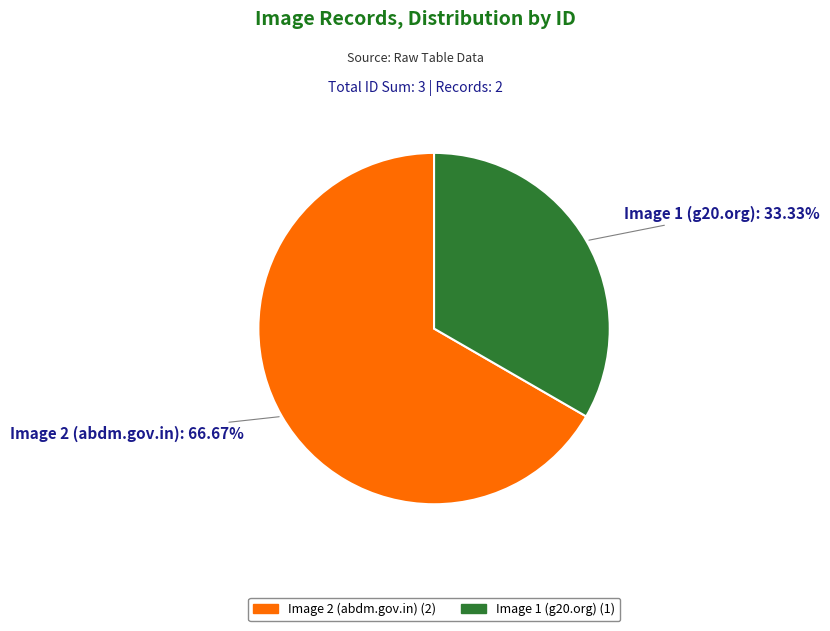

Does any single category account for the majority?

Yes